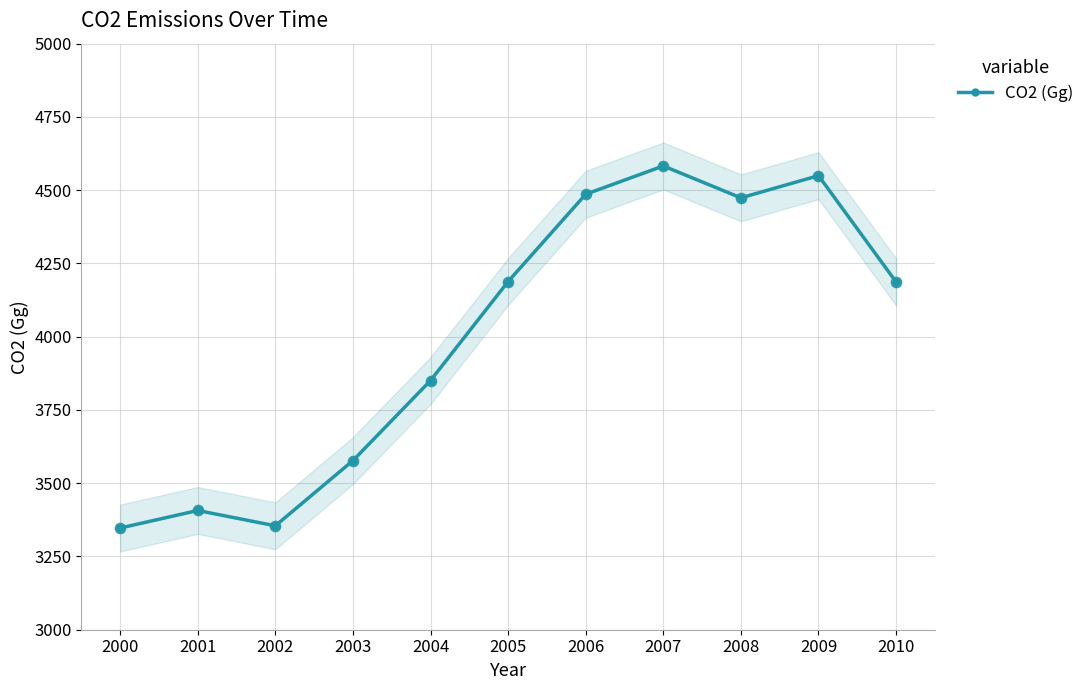

What is the change in value from 2003 to 2005?

+611.1